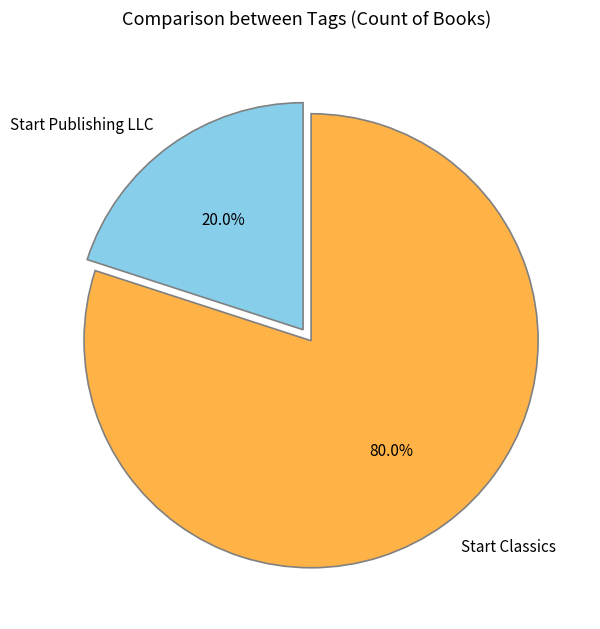

To the nearest percent, what is the difference between the largest and smallest slice percentages?

60%